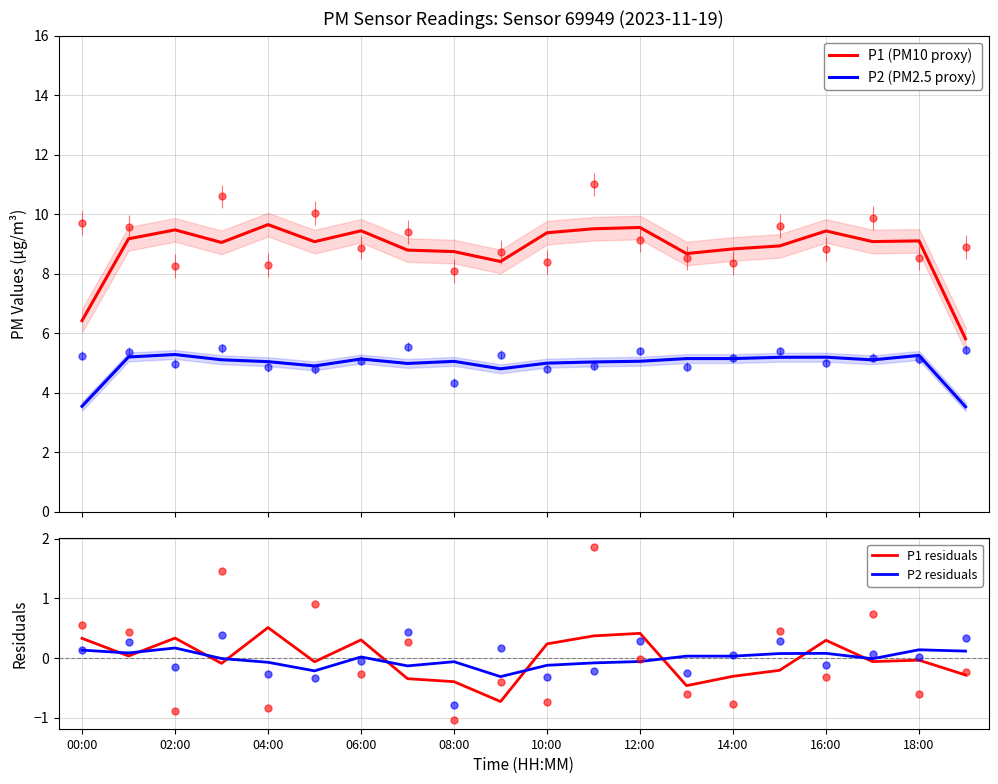

What is the highest value of the P1 residuals series?

0.5